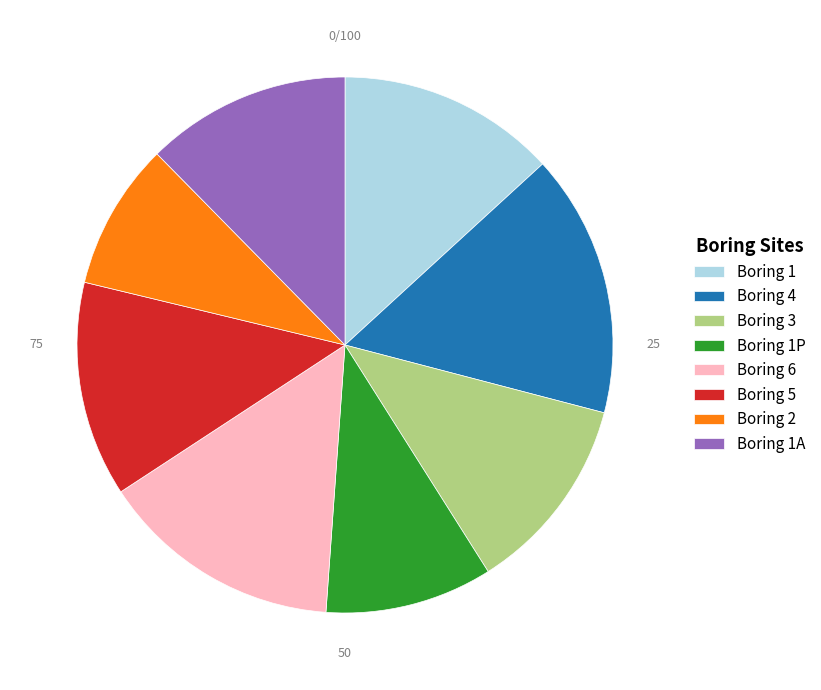

How many segments does this pie chart have?

8